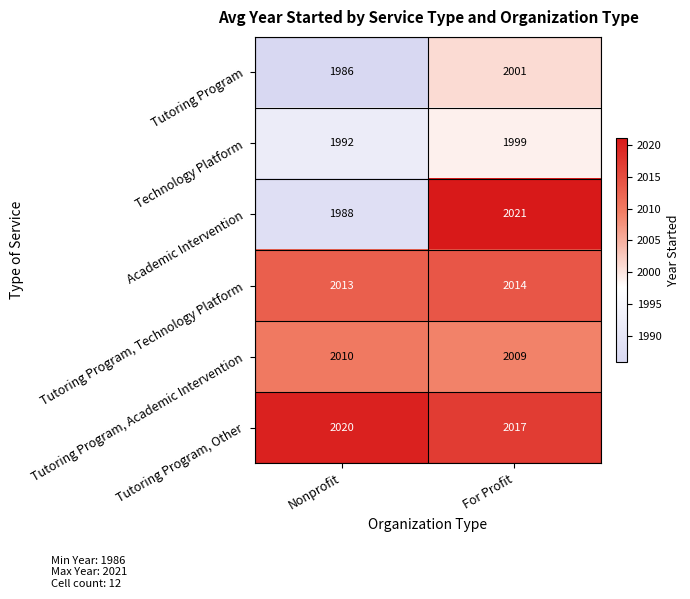

Is it true that Tutoring Program equals 2954 at For Profit?

False